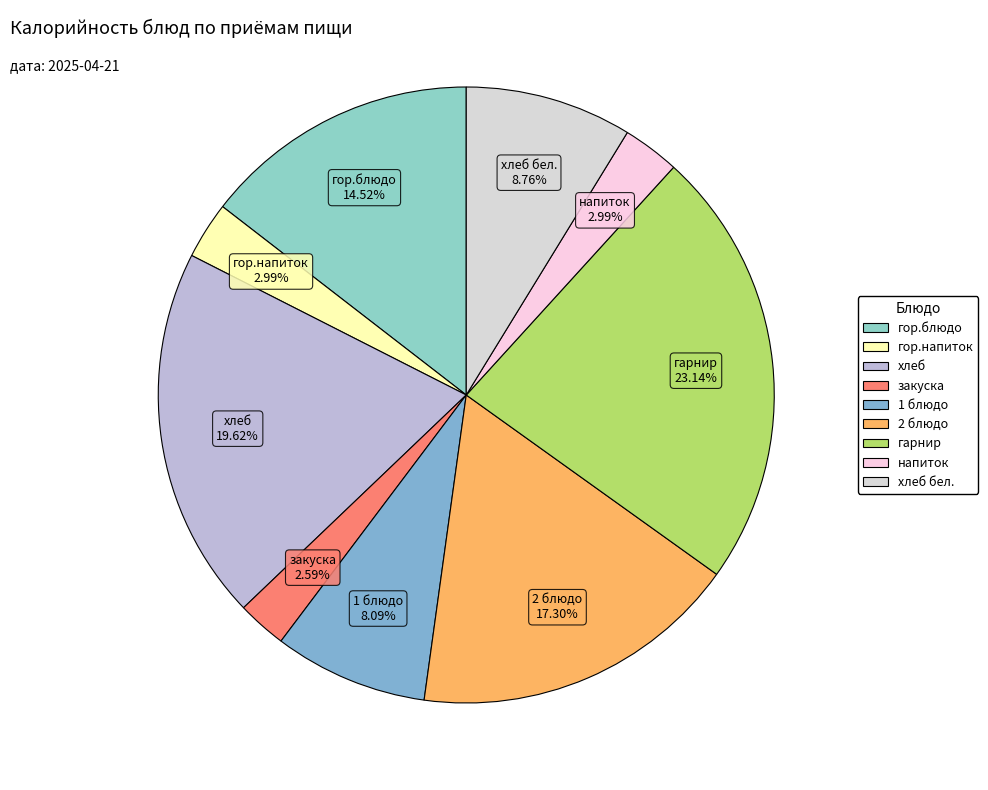

How many segments does this pie chart have?

9